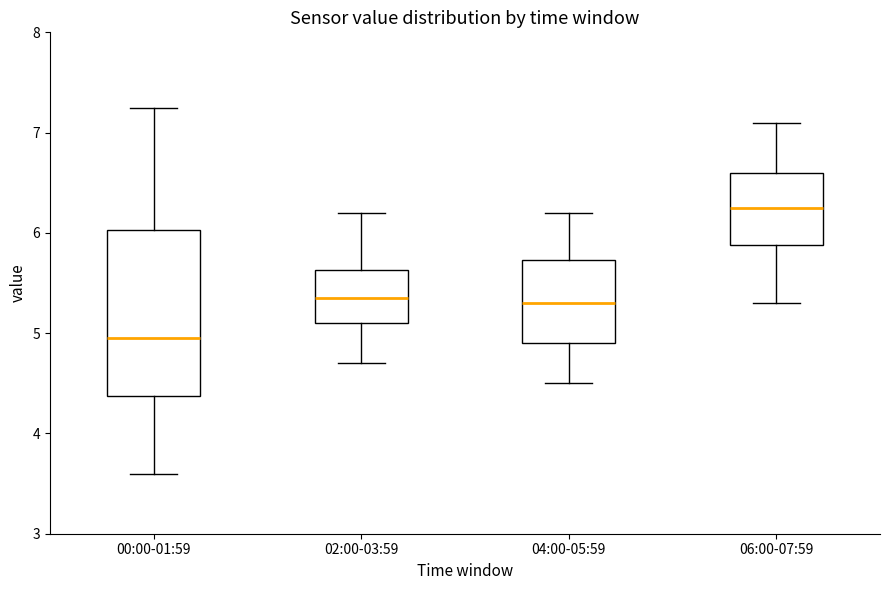

Which box's median line is the highest?

06:00-07:59